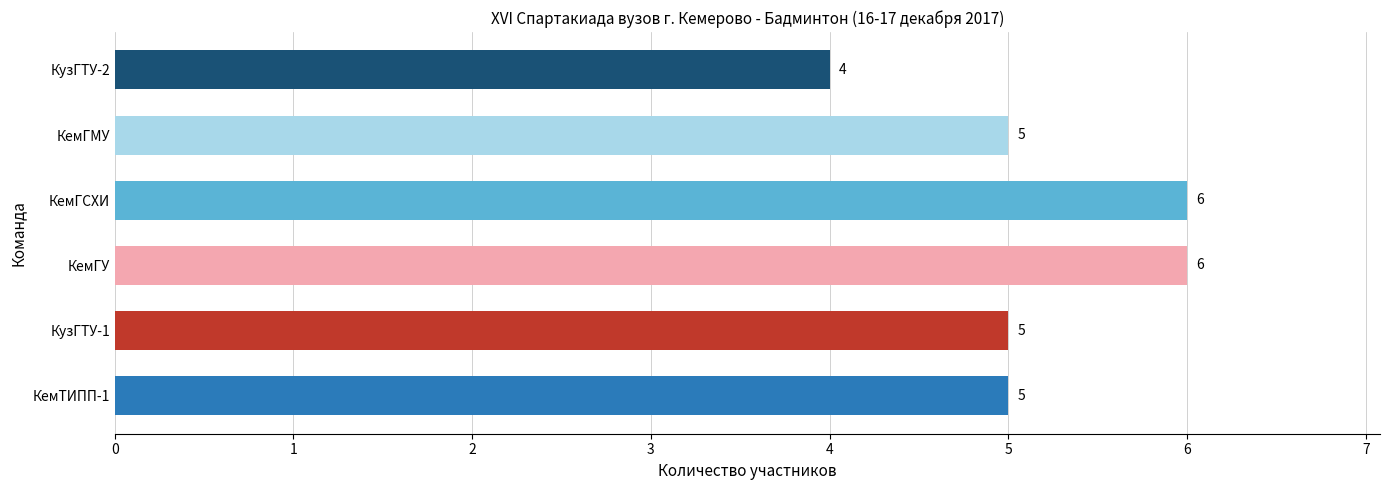

What is the ratio of the value at КемГСХИ to the value at КемТИПП-1?

1.2